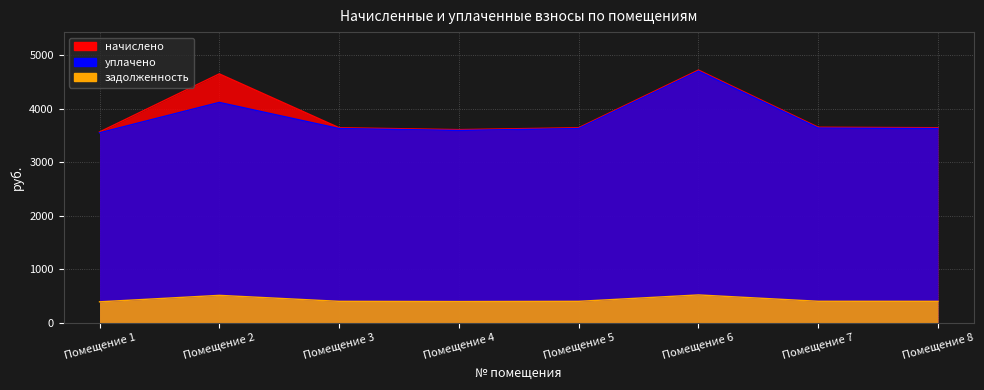

Is the value of начислено at Помещение 4 greater than the value of уплачено at Помещение 5?

No